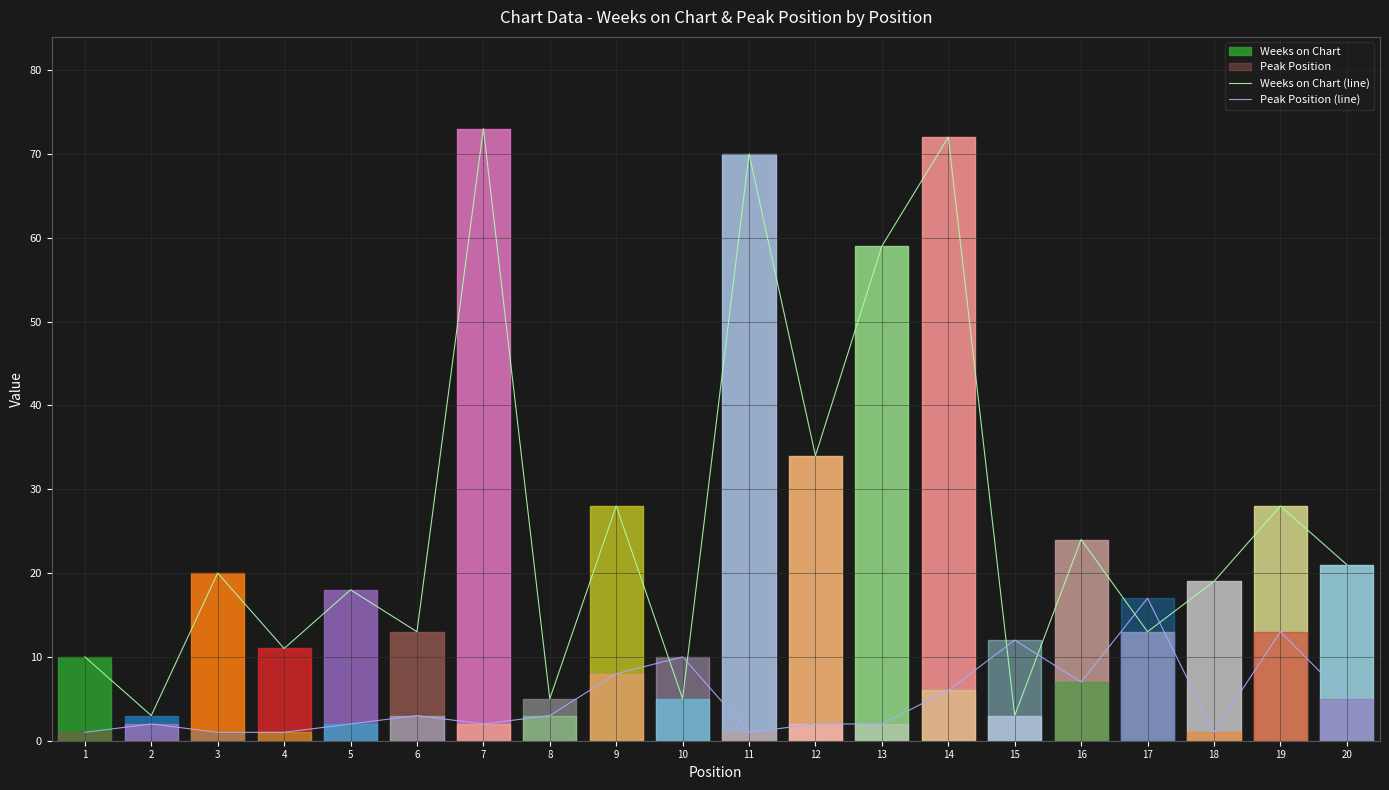

Reading left to right, transcribe all the data shown in this chart.

Weeks on Chart (line): 10	3	20	11	18	13	73	5	28	5	70	34	59	72	3	24	13	19	28	21
Peak Position (line): 1	2	1	1	2	3	2	3	8	10	1	2	2	6	12	7	17	1	13	5